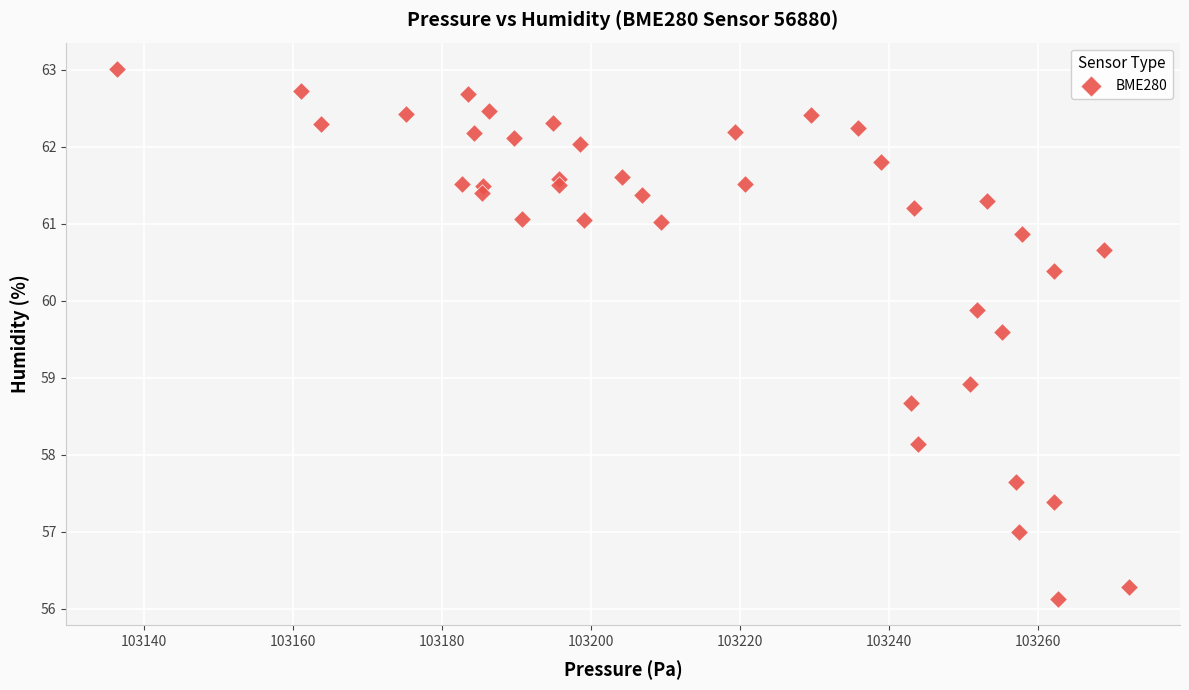

What Y value in the scatter plot is closest to 59?

58.9